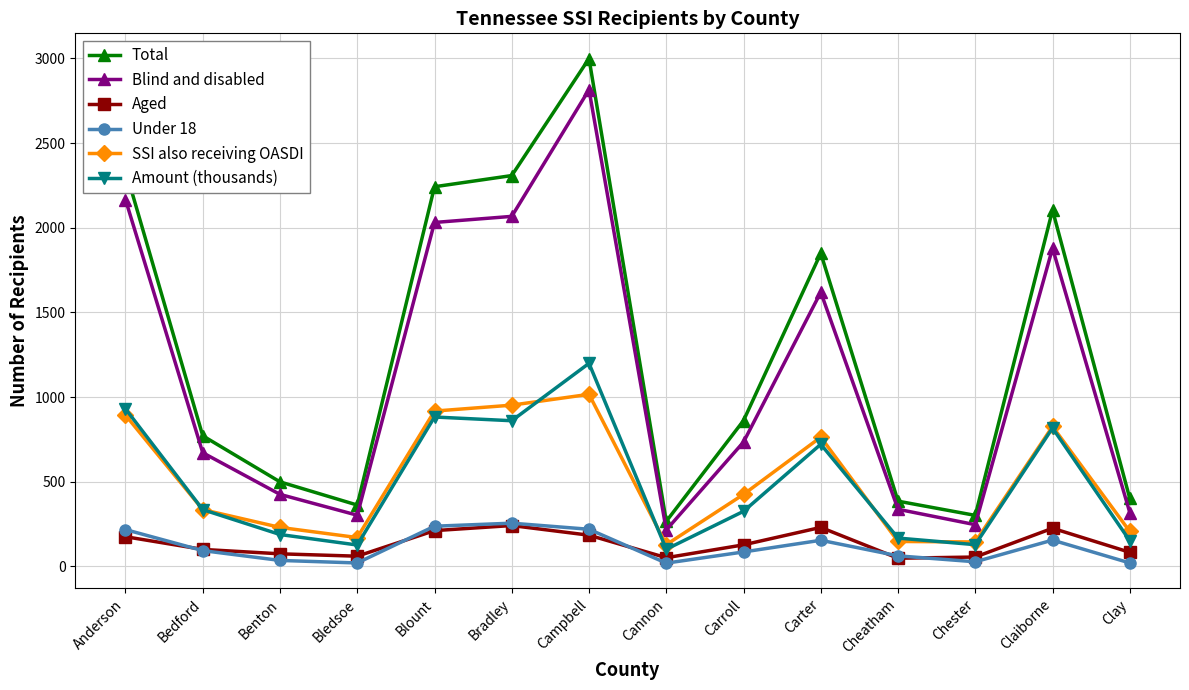

How many data points in SSI also receiving OASDI are less than 425?

7